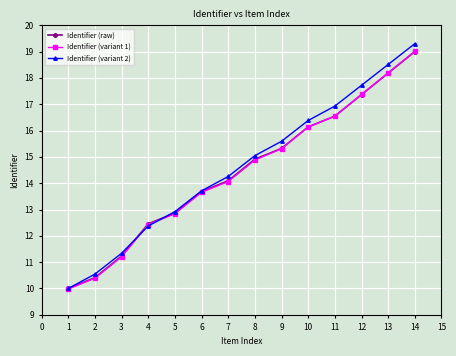

True or false: Identifier (variant 1) has more than 2 points higher than both neighbors.

False